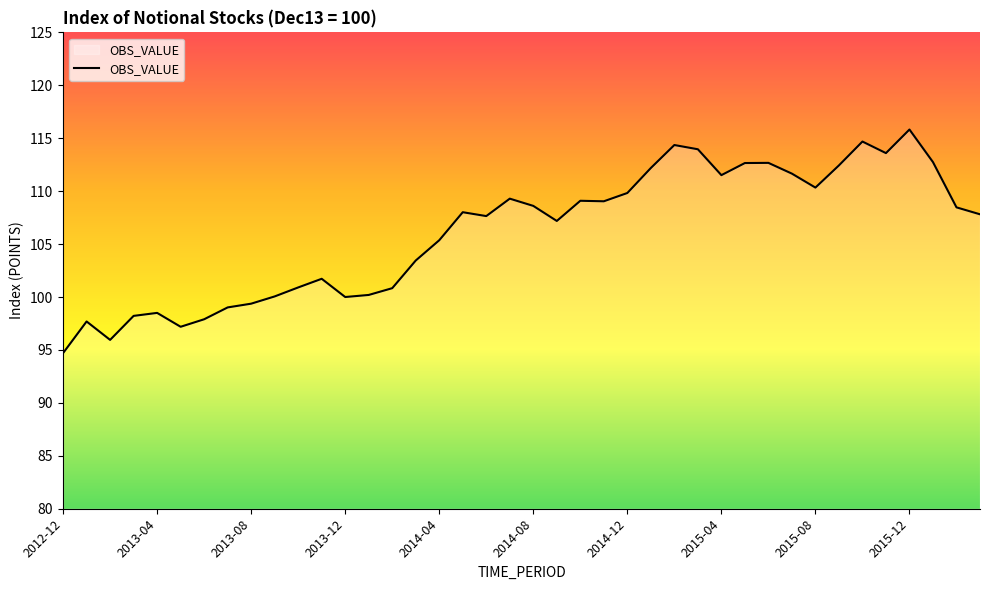

Does the chart have visible grid lines?

No